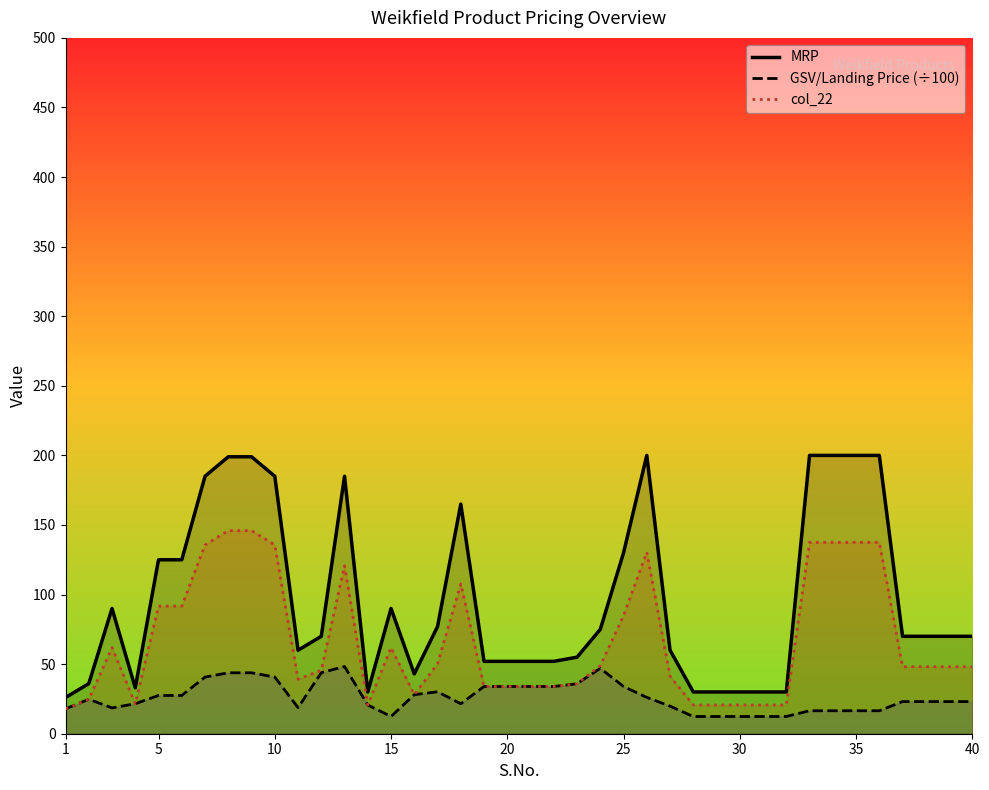

What is the sum of all col_22 values?

2669.4